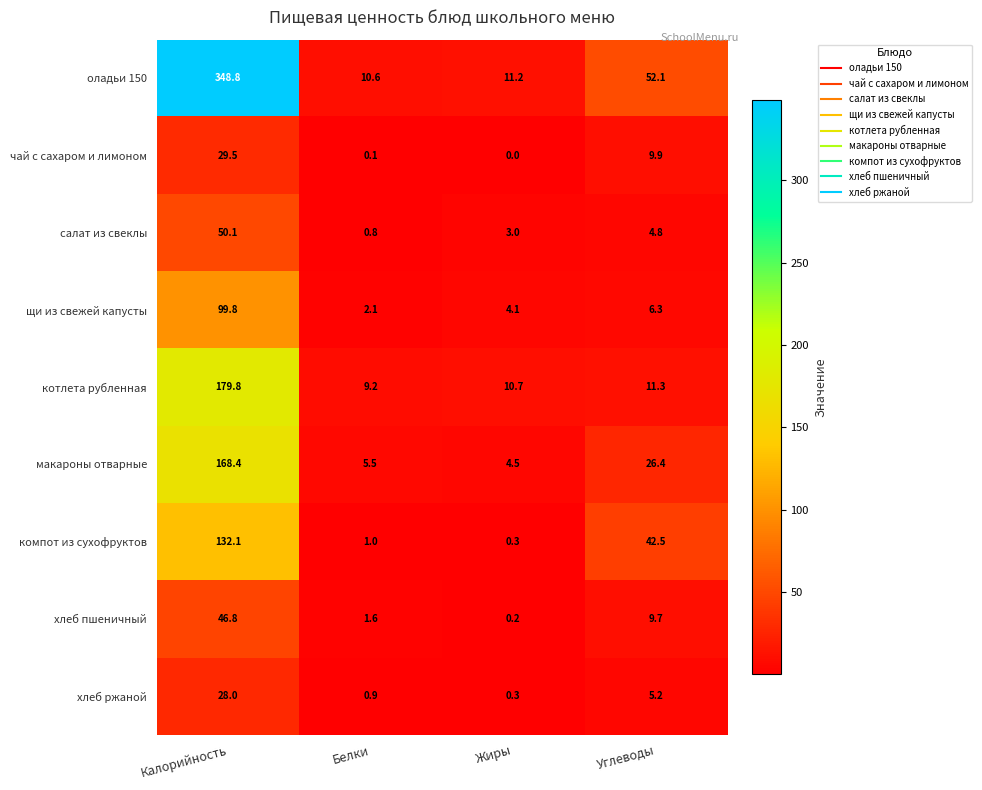

Where does the котлета рубленная series first go above 11?

Калорийность